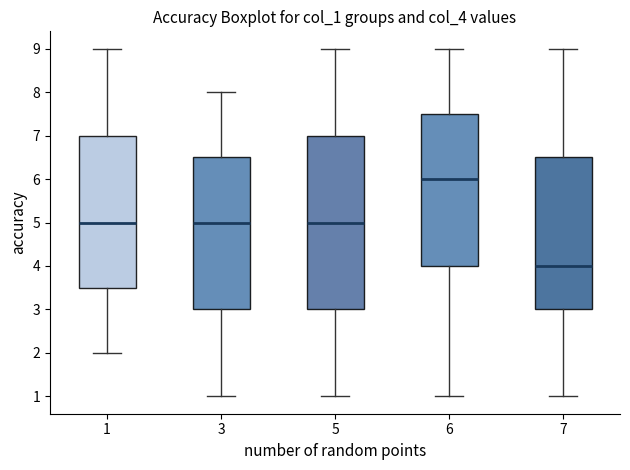

Reading left to right, transcribe this box plot: for each box, give where its median line is, the range the box spans, and where its two whiskers end, as read against the y-axis. The values are not printed on the chart, so give them approximately, as read against the axis.

1: median 5.0, box 3.5 to 7.0, whiskers 2.0 to 9.0
3: median 5.0, box 3.0 to 6.5, whiskers 1.0 to 8.0
5: median 5.0, box 3.0 to 7.0, whiskers 1.0 to 9.0
6: median 6.0, box 4.0 to 7.5, whiskers 1.0 to 9.0
7: median 4.0, box 3.0 to 6.5, whiskers 1.0 to 9.0